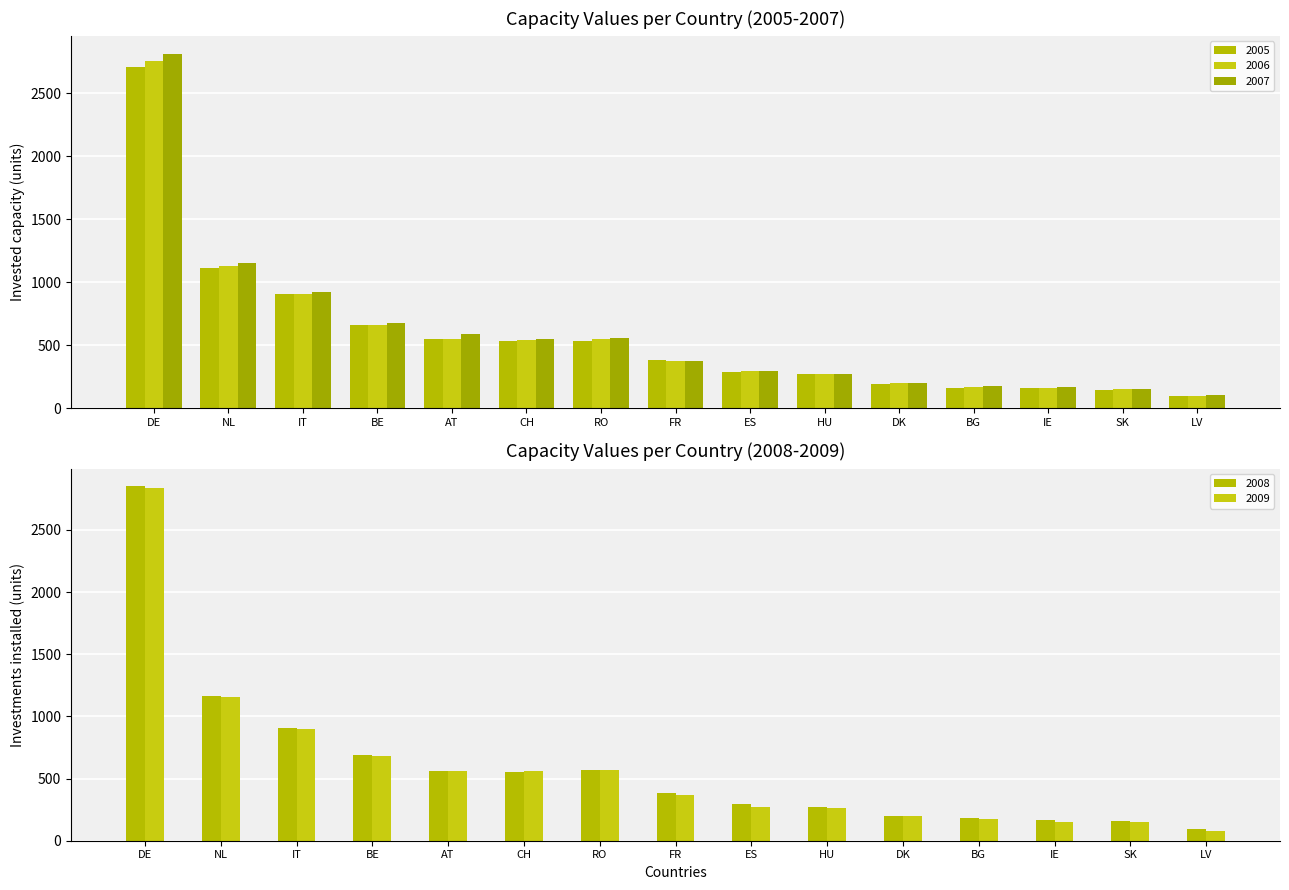

What is the sum of all 2009 values?

8898.2